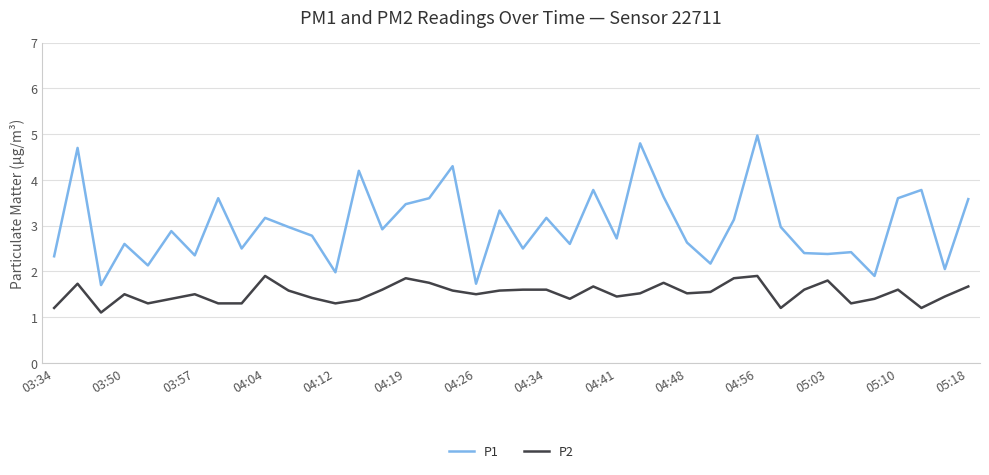

Which series has the largest total across all categories?

P1